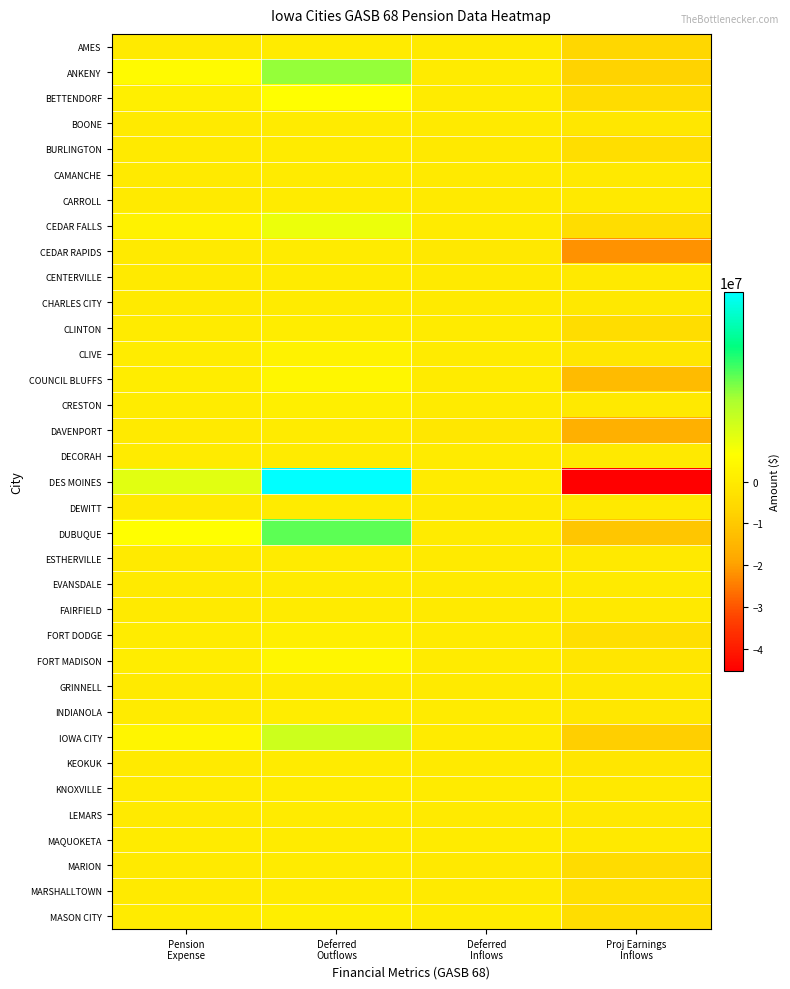

What is the total value across all series at Deferred
Inflows?

-4781081